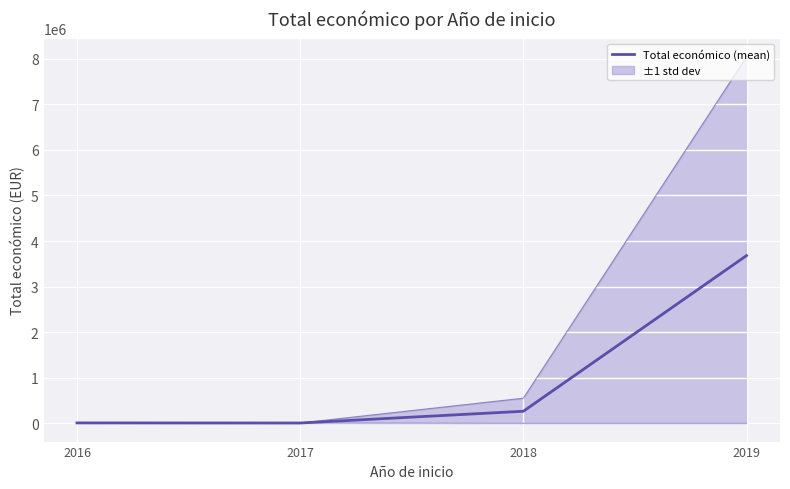

List the labels in order of value, smallest first.

2017, 2016, 2018, 2019